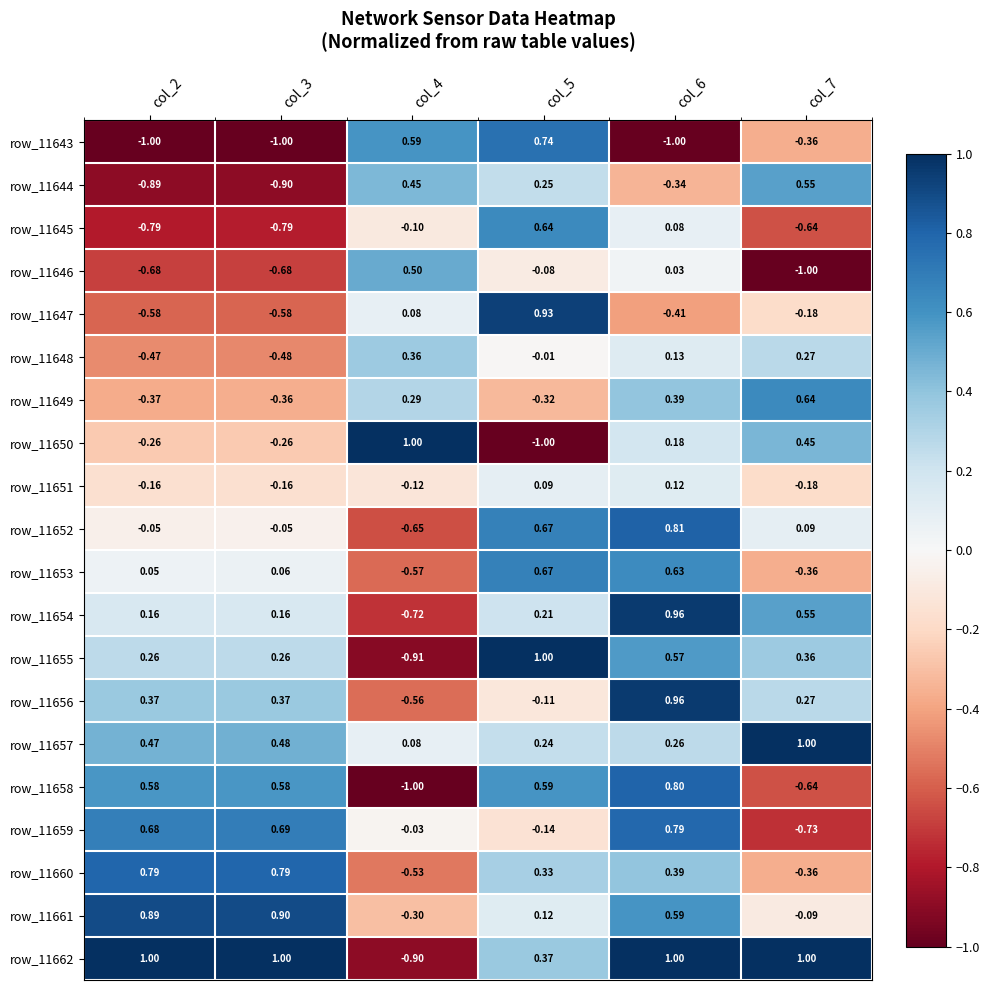

Is the value of row_11646 at col_5 greater than the value of row_11645 at col_7?

Yes